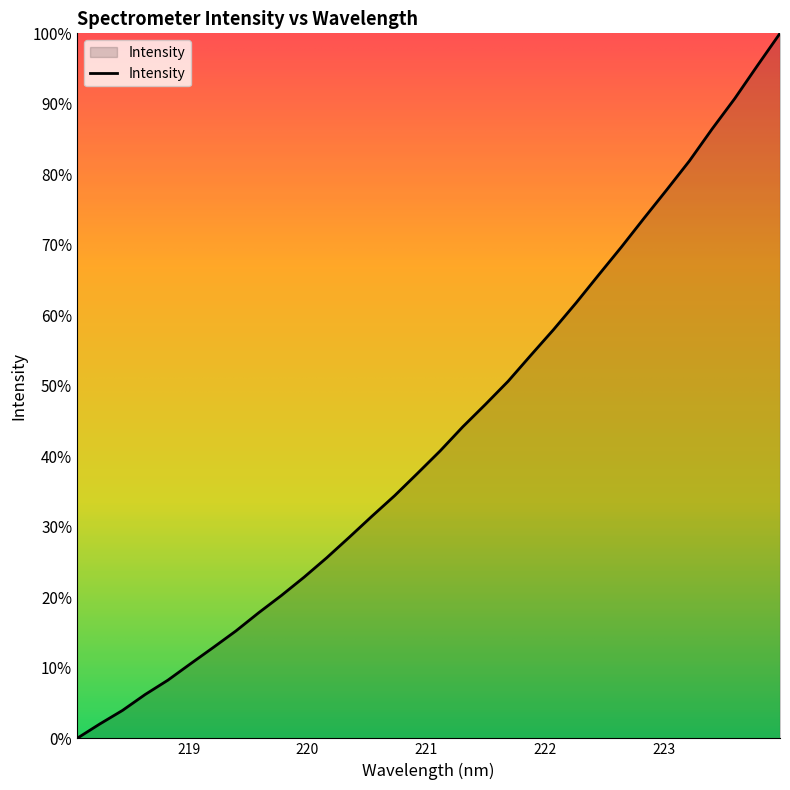

Reading left to right, what are all the values shown in this chart?

0.0	2.0	4.0	6.2	8.3	10.6	12.9	15.2	17.8	20.3	22.9	25.6	28.5	31.5	34.4	37.6	40.8	44.2	47.4	50.6	54.3	58.0	61.8	65.8	69.7	73.8	77.8	81.9	86.4	90.7	95.4	100.0